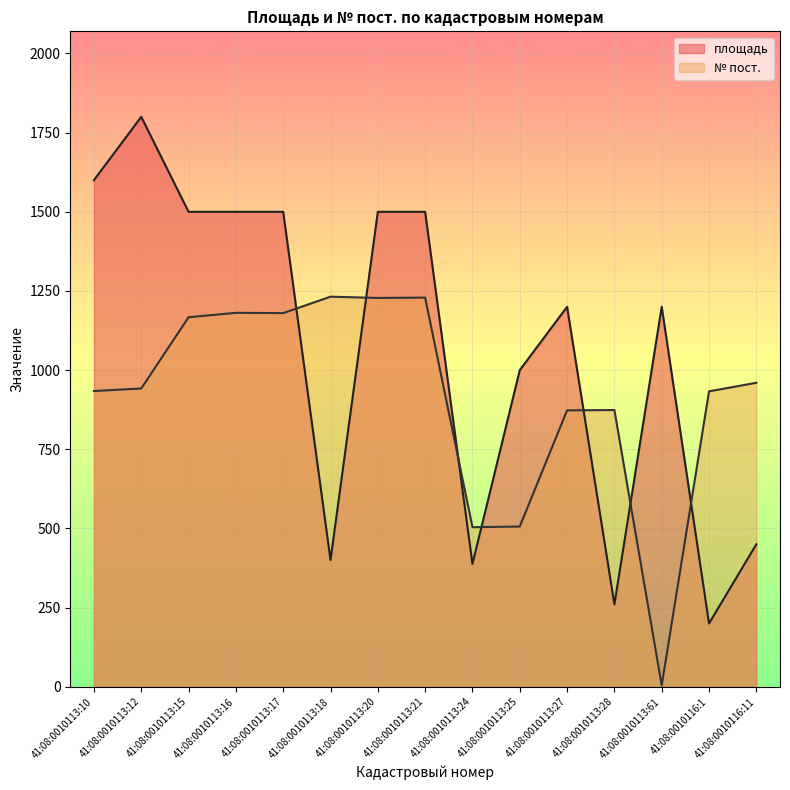

Reading left to right, list all the values displayed in this chart.

площадь: 1600	1800	1500	1500	1500	400	1500	1500	388	1000	1200	260	1200	200	450
№ пост.: 934	942	1167	1181	1180	1232	1228	1229	504	506	873	874	4	933	960